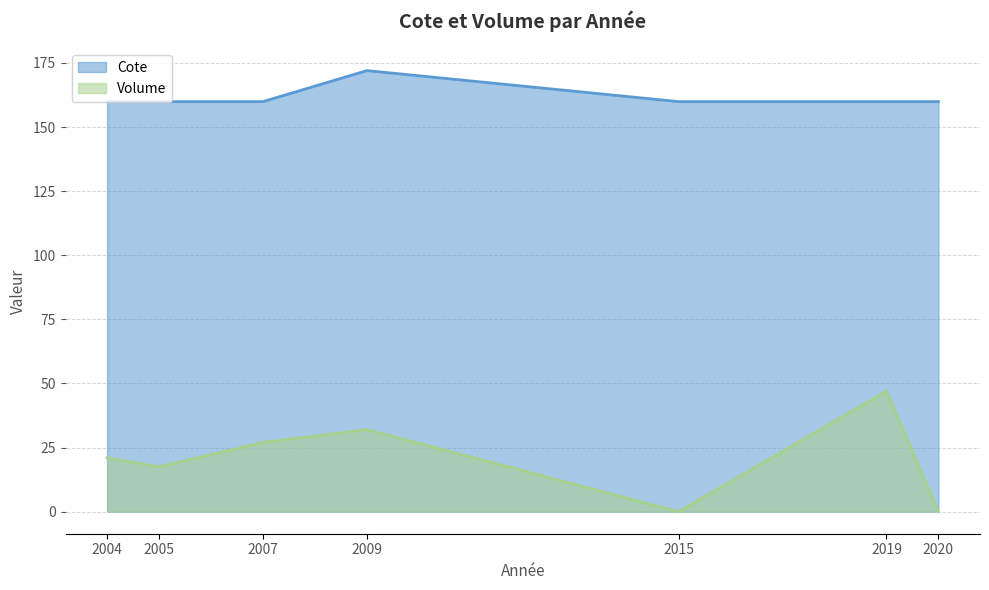

Where is Cote nearest to the value 165?

2015